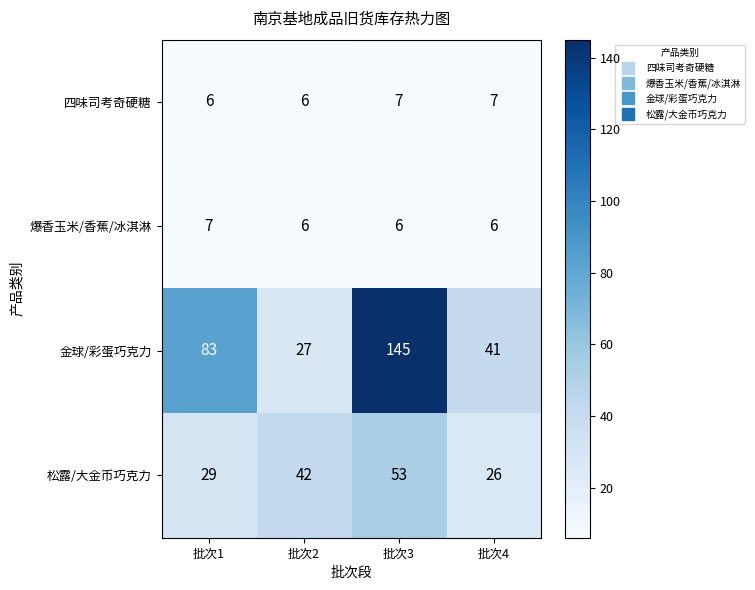

What is the difference between the highest and lowest values at 批次2?

36